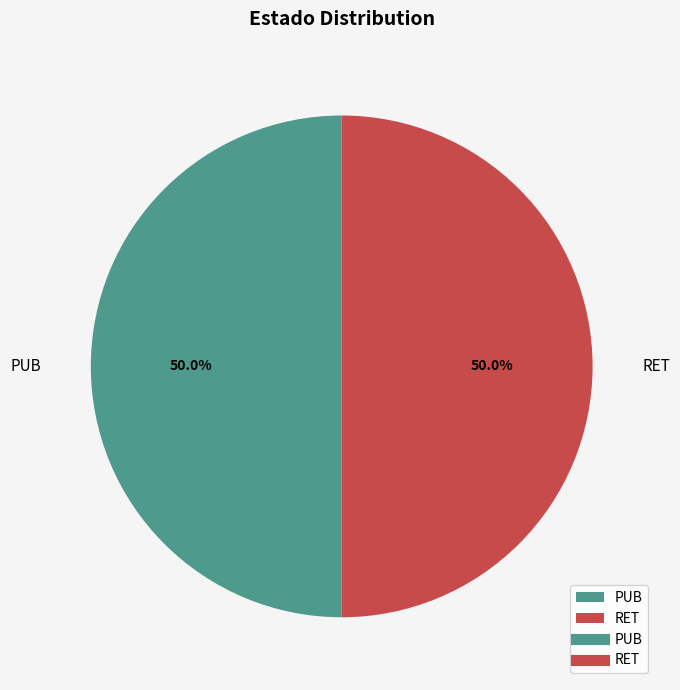

What is the total percentage of PUB and RET?

100.0%